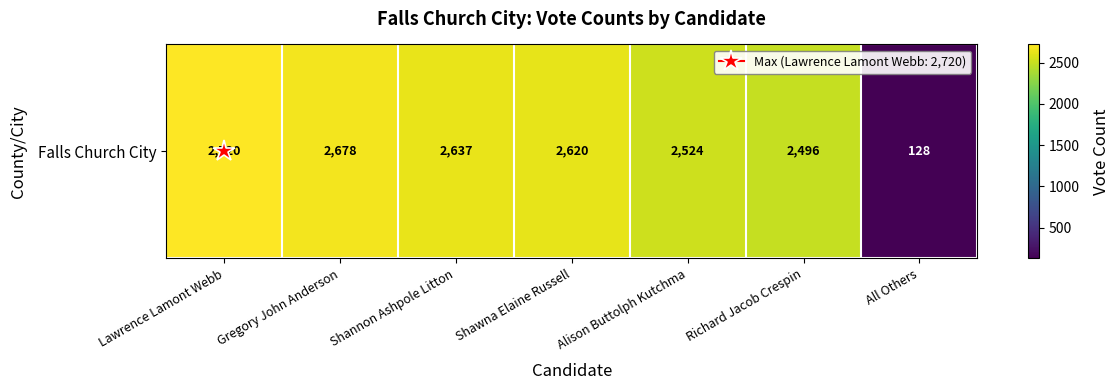

Where does the data first go above 2620?

Lawrence Lamont Webb